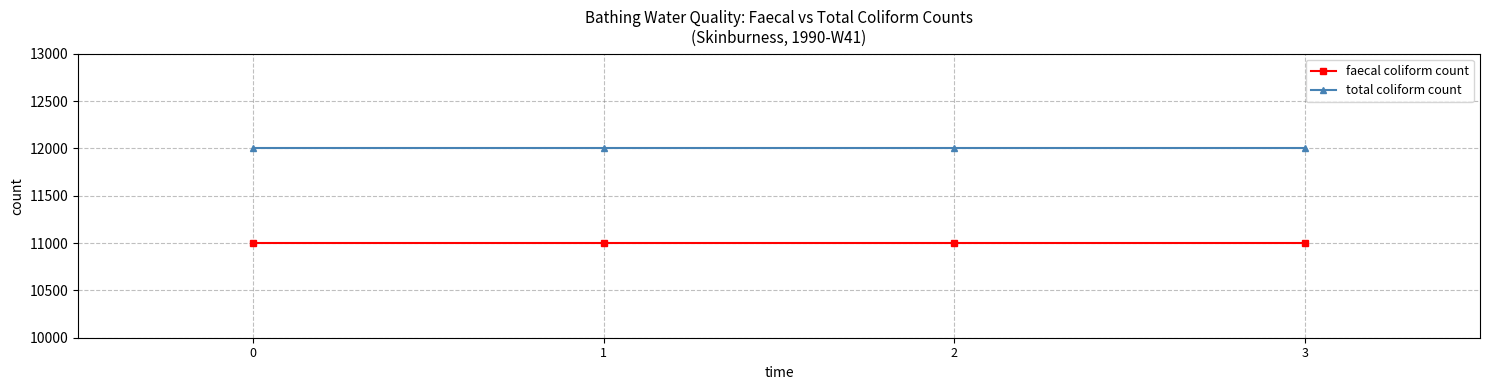

Which series has the largest total across all categories?

total coliform count